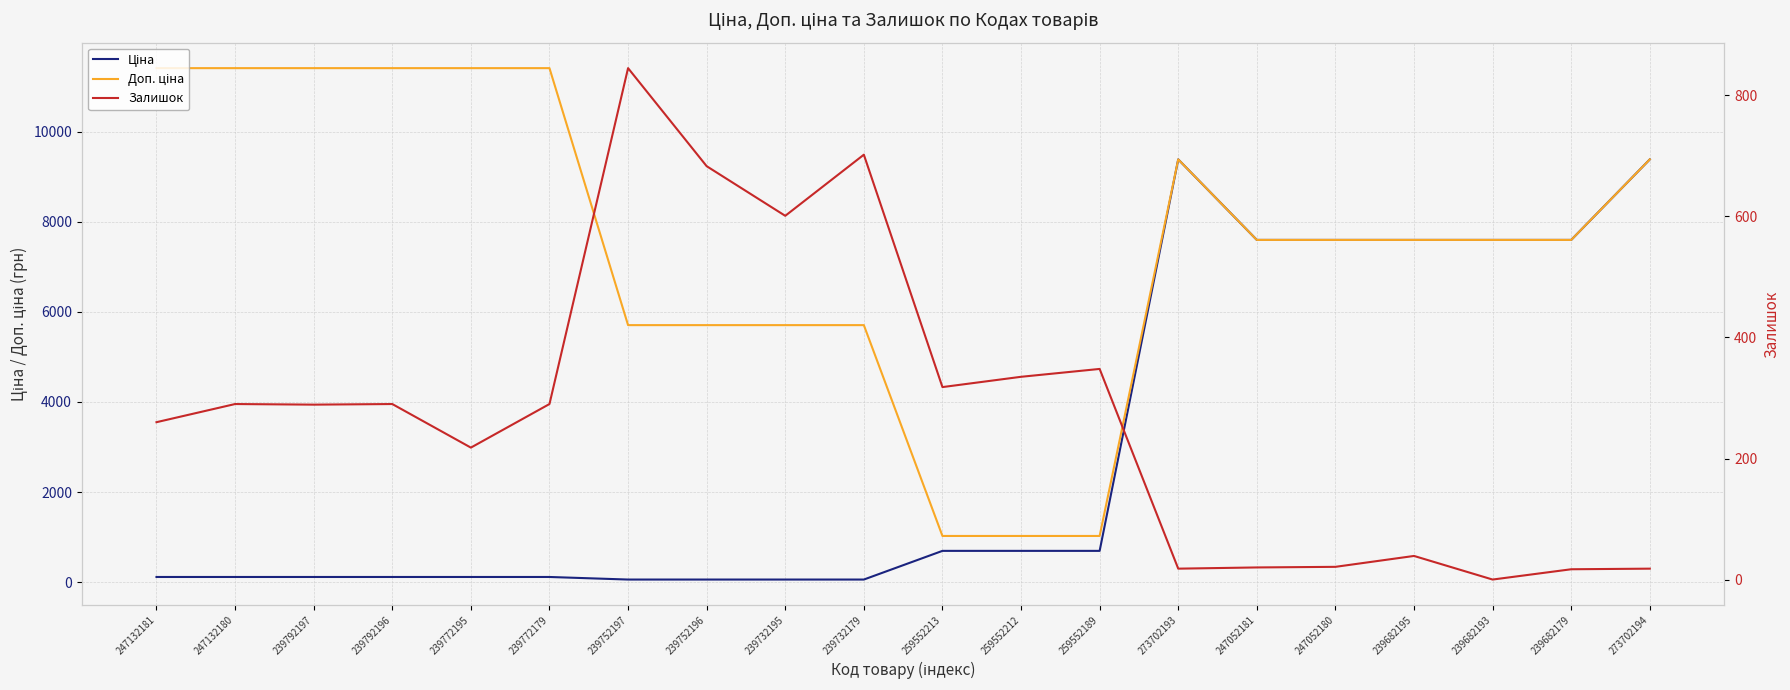

The value of Ціна at 273702193 is 9384.0. True or false?

True